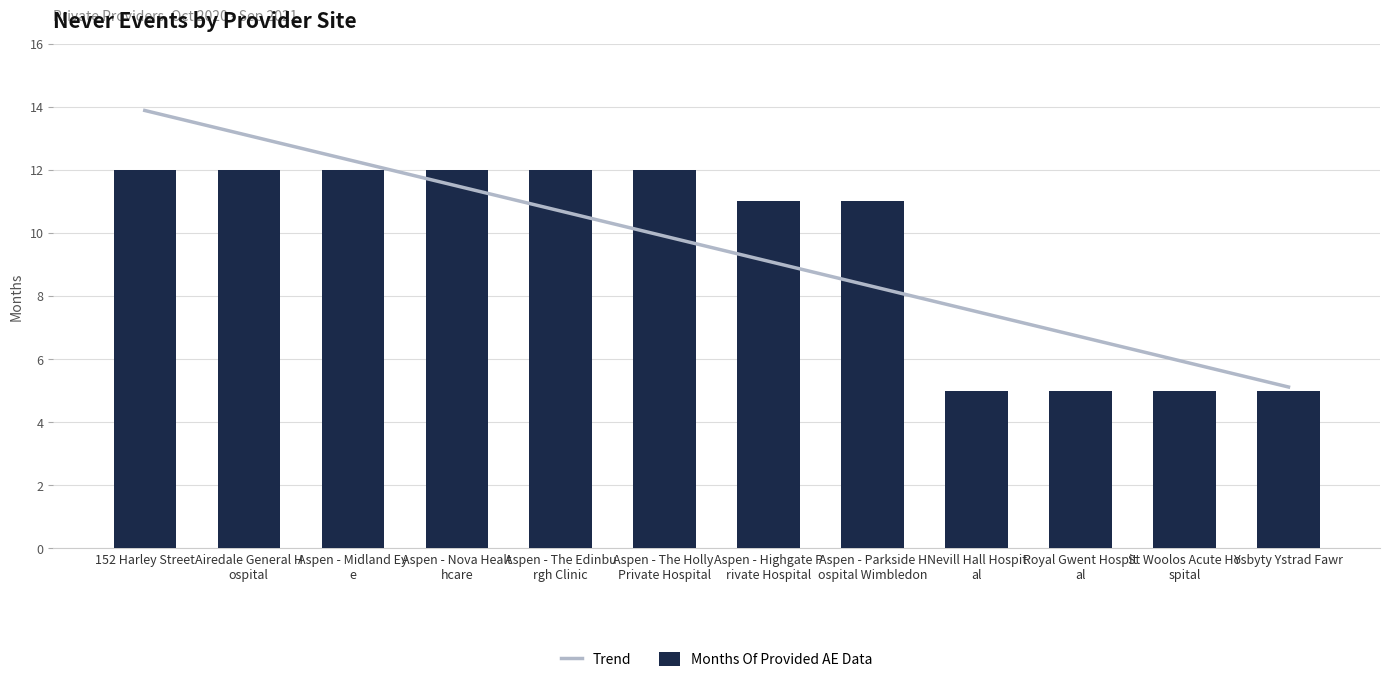

At which category is the sum across all series the highest?

152 Harley Street